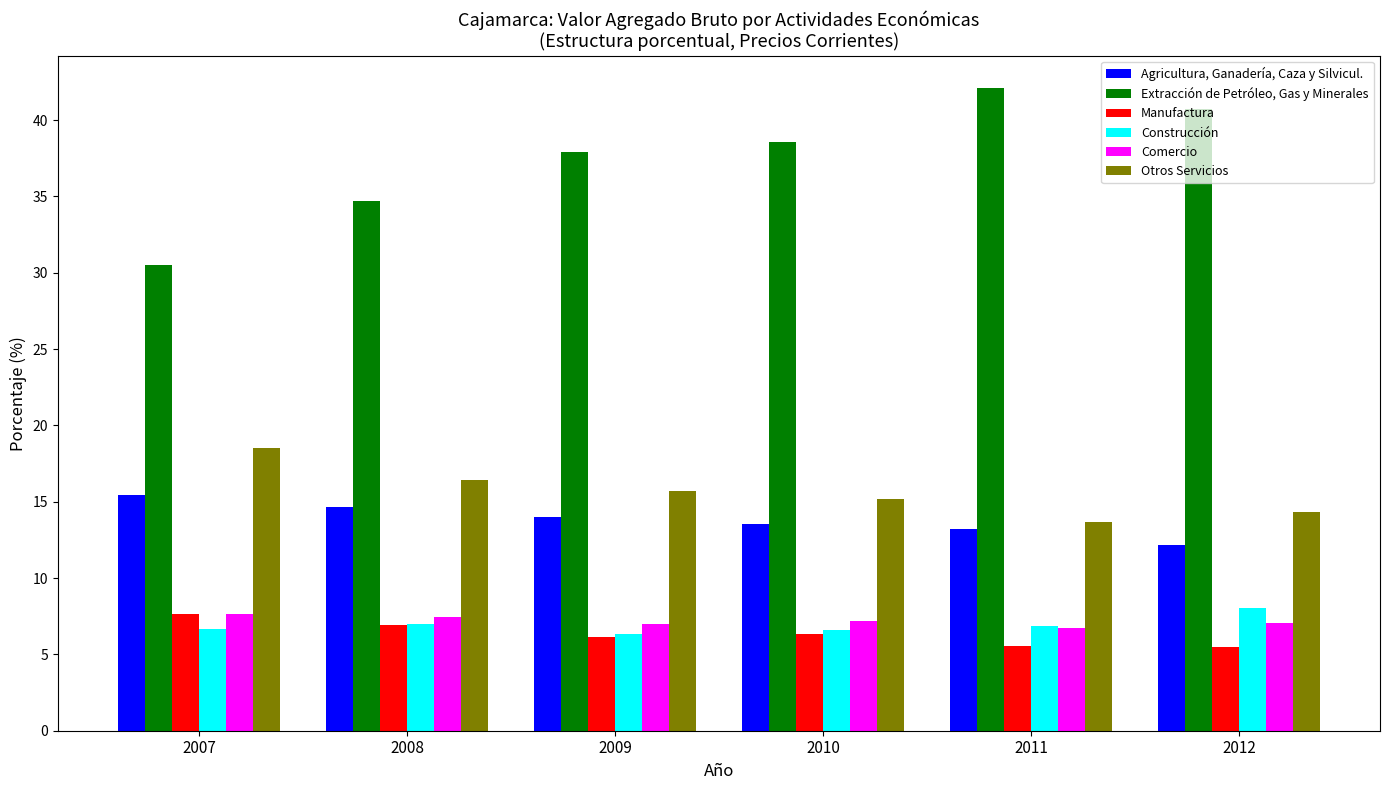

Rank the series at 2009 from highest to lowest value.

Extracción de Petróleo, Gas y Minerales, Otros Servicios, Agricultura, Ganadería, Caza y Silvicul., Comercio, Construcción, Manufactura